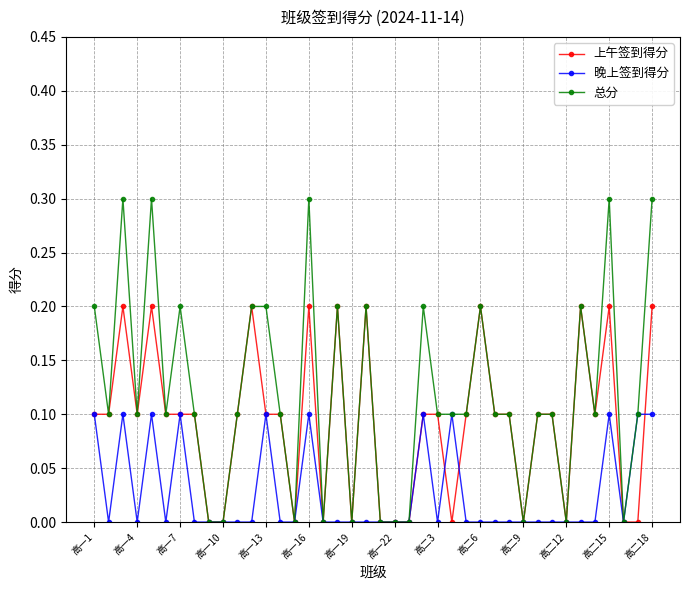

List the series in order of their overall mean, lowest first.

晚上签到得分, 上午签到得分, 总分